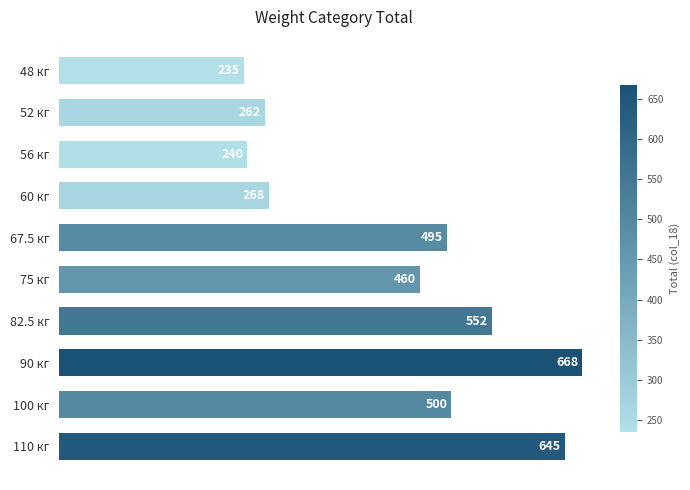

Which has a higher value, 56 кг or 60 кг?

60 кг